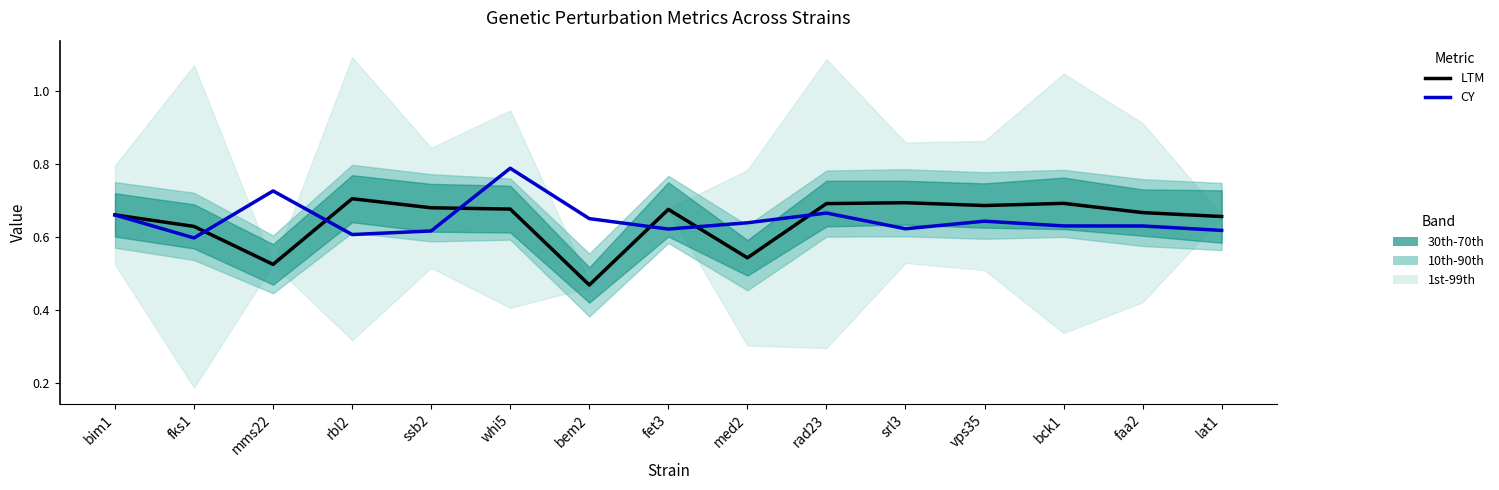

At which category is the sum across all series the highest?

whi5